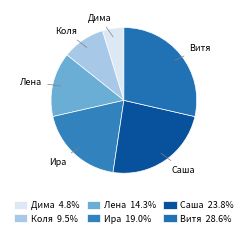

How many segments does this pie chart have?

6